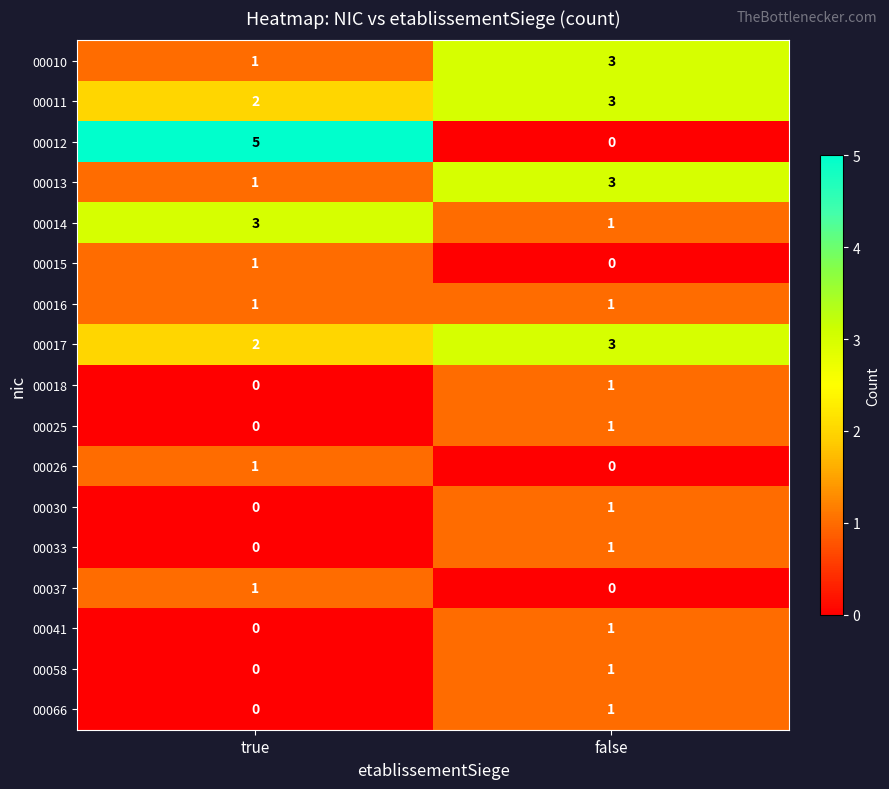

Which series has the largest range (max minus min)?

00012